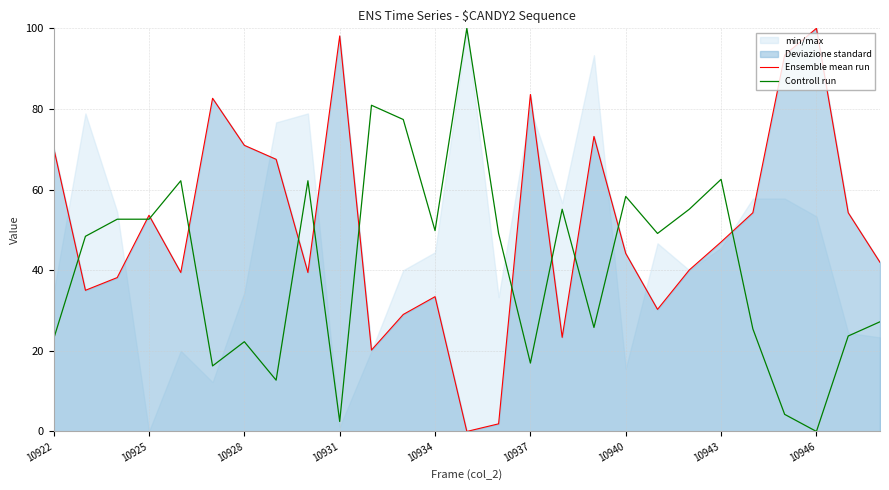

True or false: Controll run has a value of 75.5 at 10928.

False